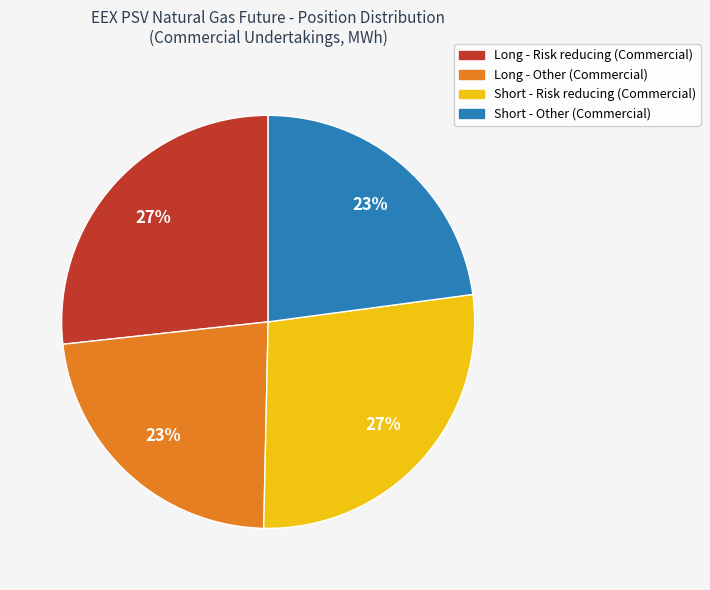

What percentage is the Long - Other (Commercial) slice, to the nearest percent?

23%